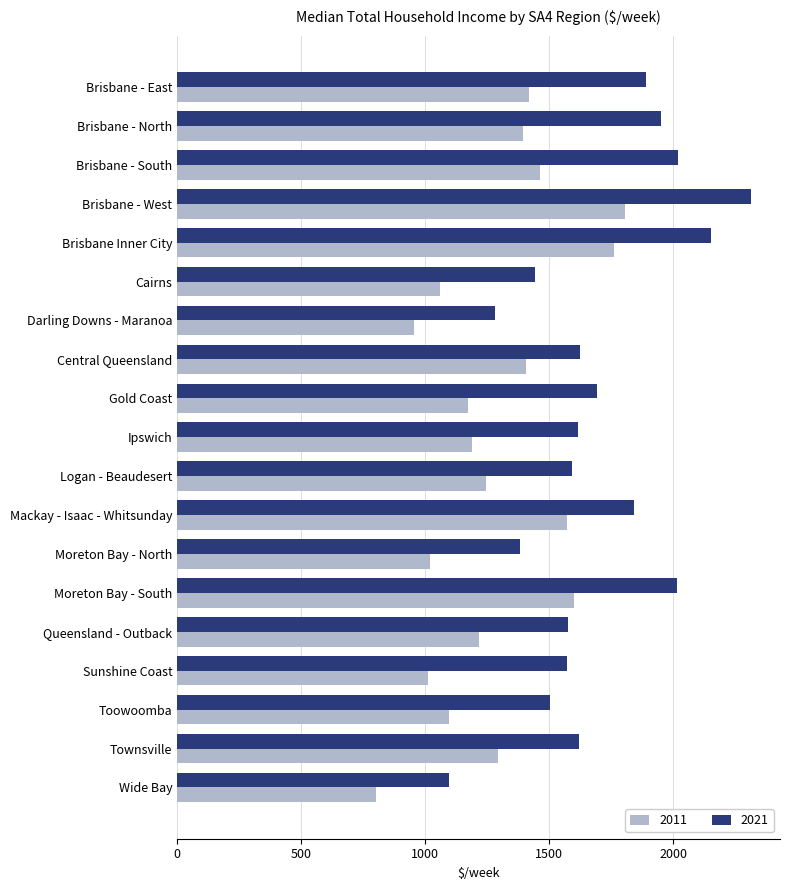

Read the 2021 value at Mackay - Isaac - Whitsunday, to the nearest 10.

1840